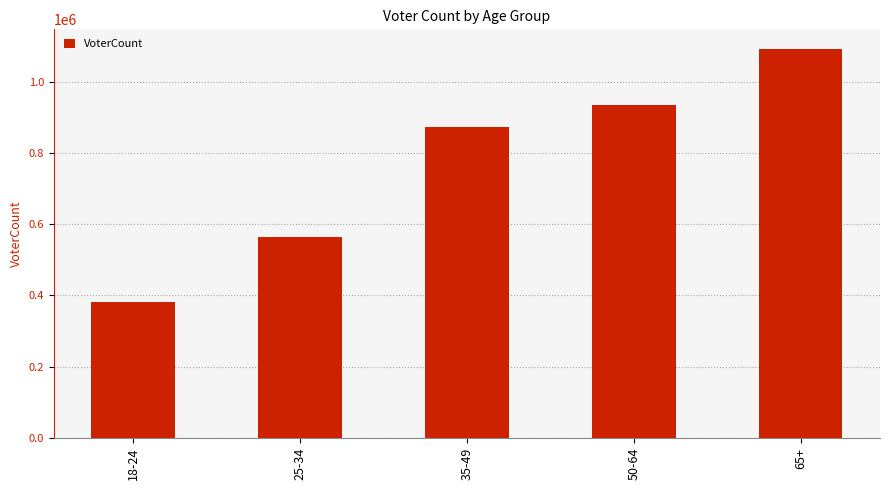

What is the value of the 4th bar from the left?

935538